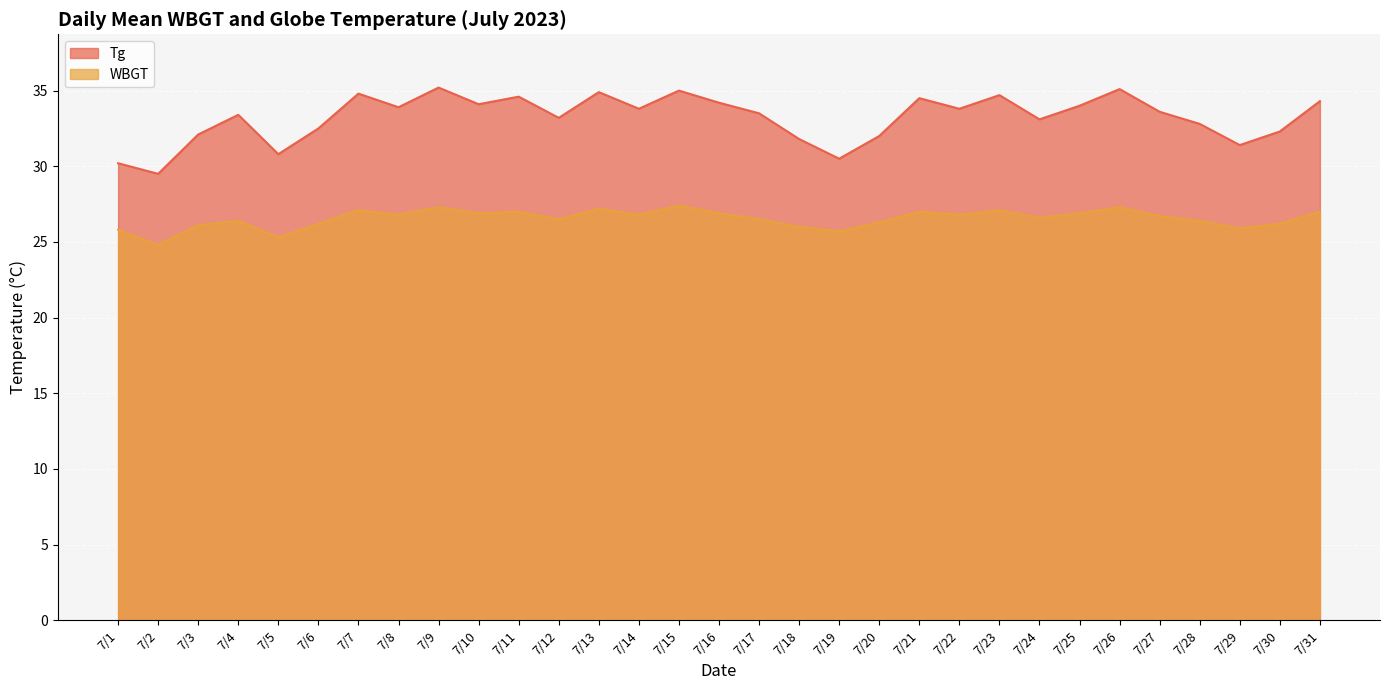

At which category does WBGT reach its first local peak?

7/4